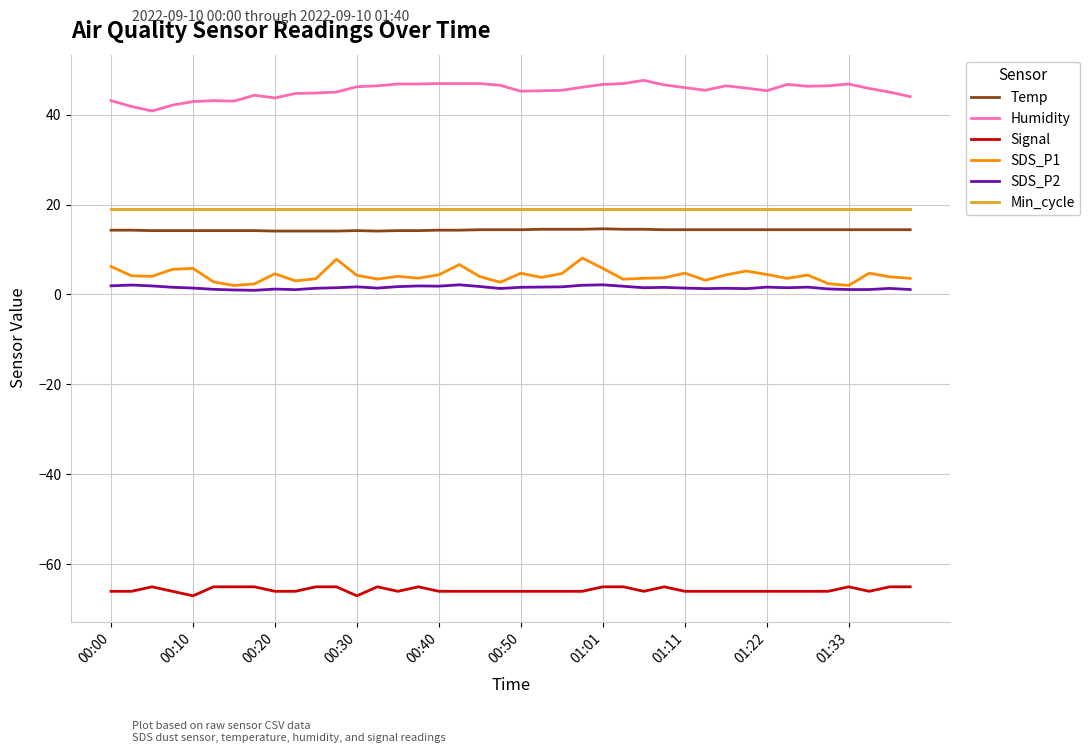

True or false: Temp and SDS_P1 cross at least once.

False